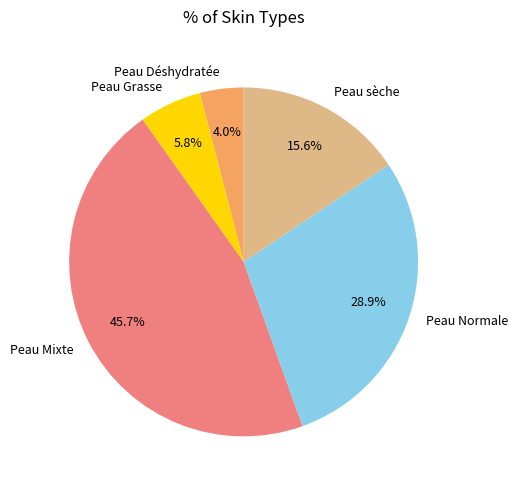

The Peau Grasse slice represents 1% of the pie. True or false?

False